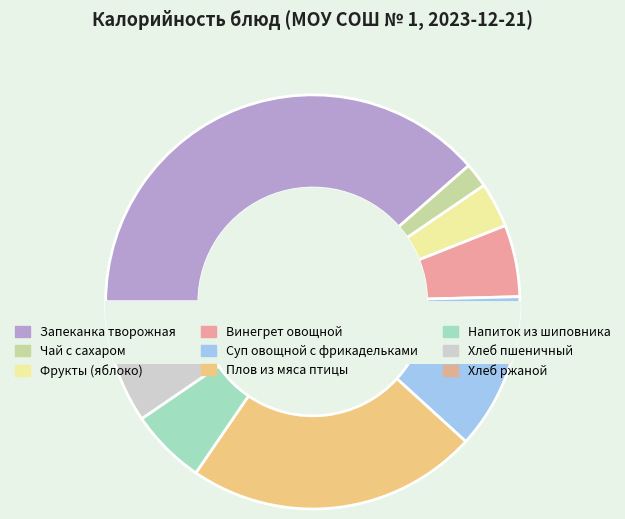

True or false: Хлеб пшеничный accounts for 6% of the total.

True